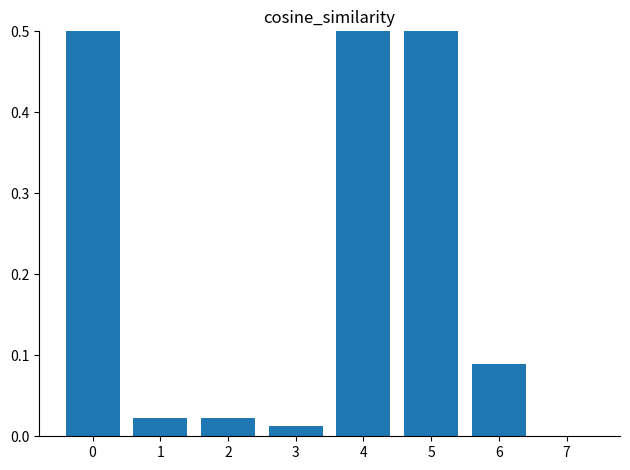

Read the value at 5.

0.6